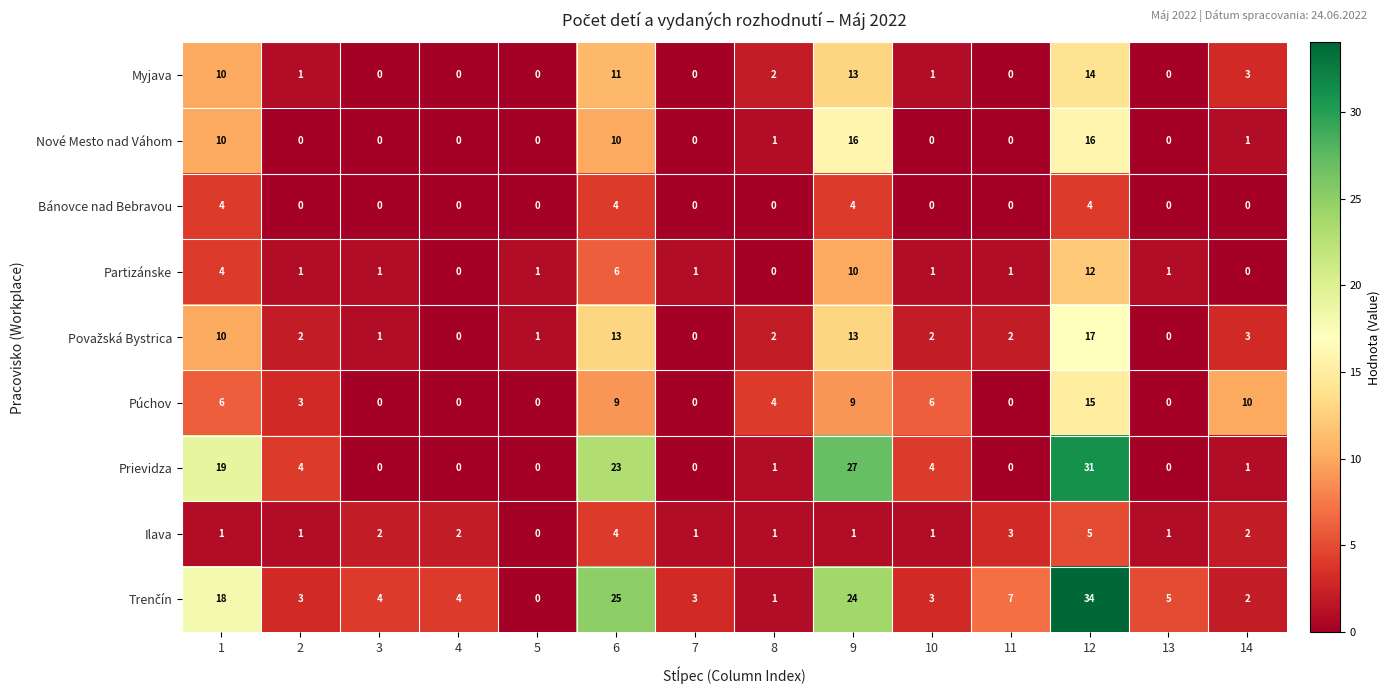

At which category does the chart reach its peak across all series?

12